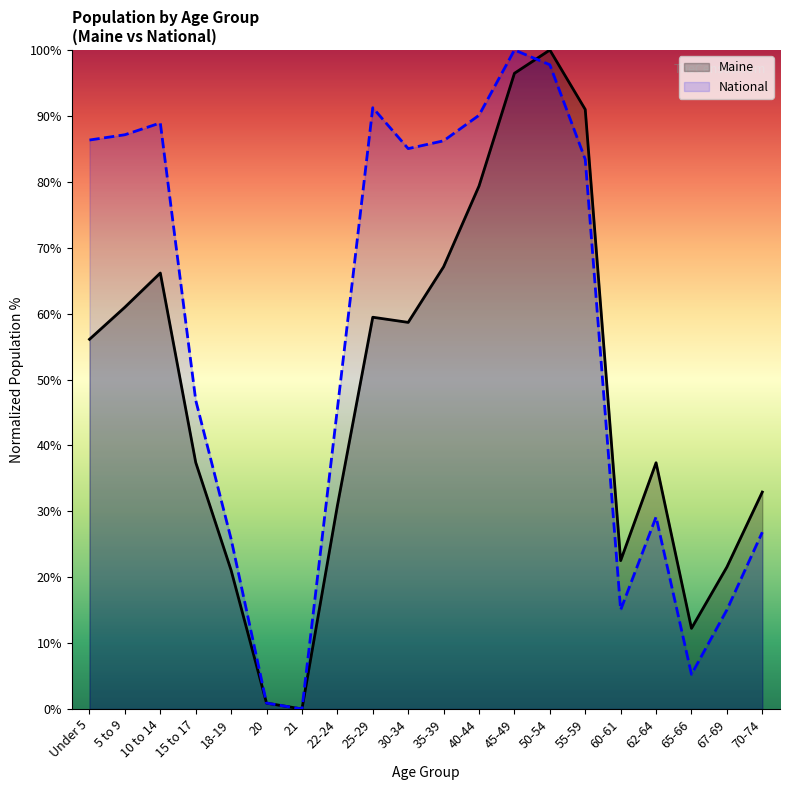

Which series has the largest total across all categories?

National